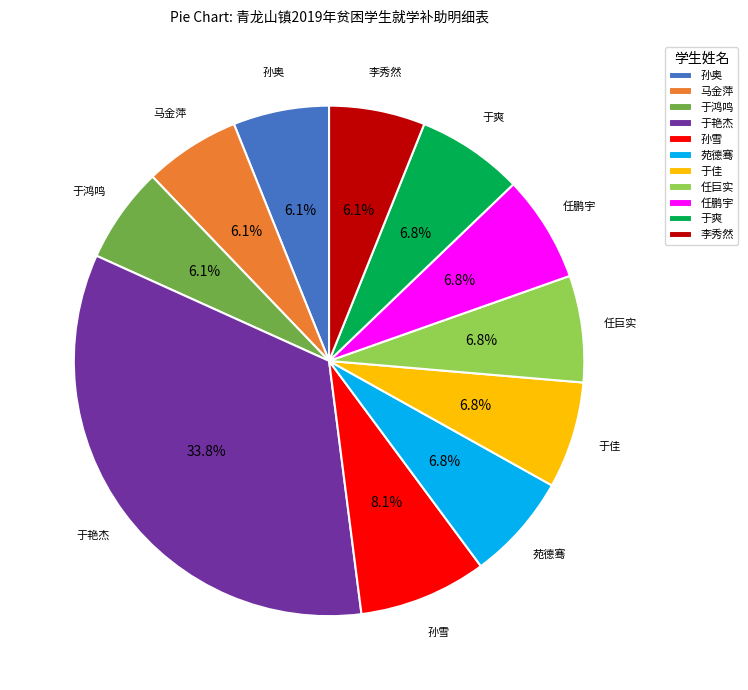

To the nearest percent, what portion does 马金萍 represent?

6%